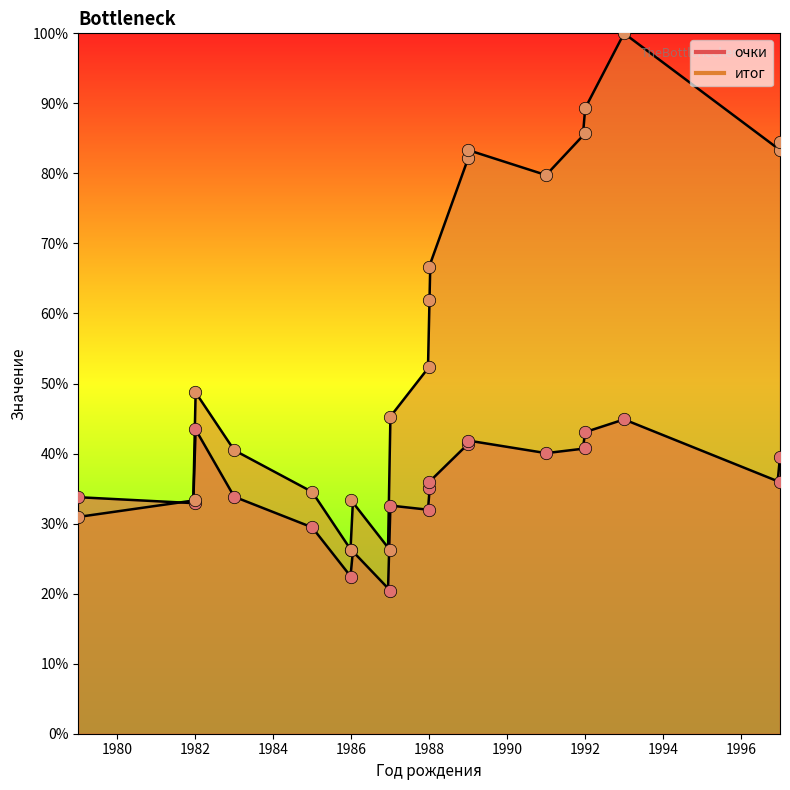

What is the change in value from 1979 to 1997?

+112.5